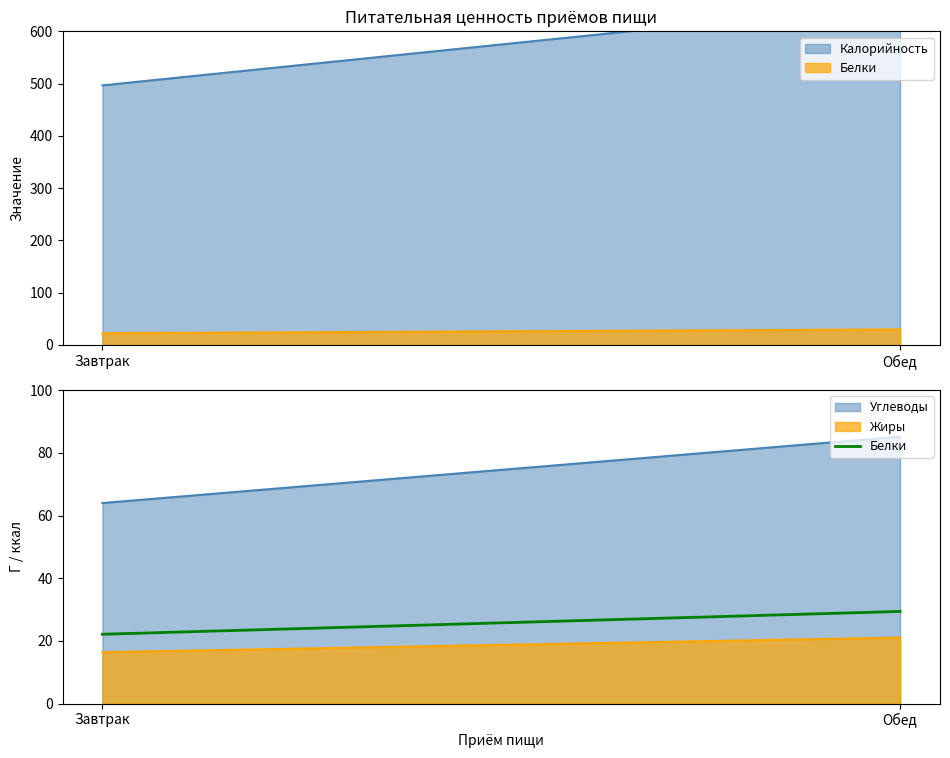

How many lines are shown in the chart?

1